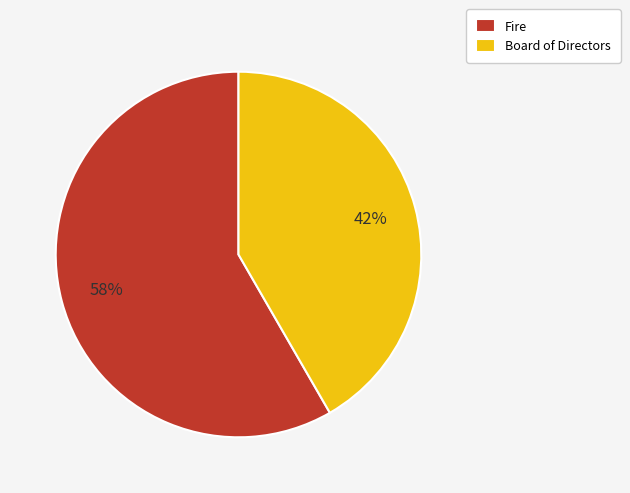

To the nearest percent, what percentage of the pie is Fire?

58%